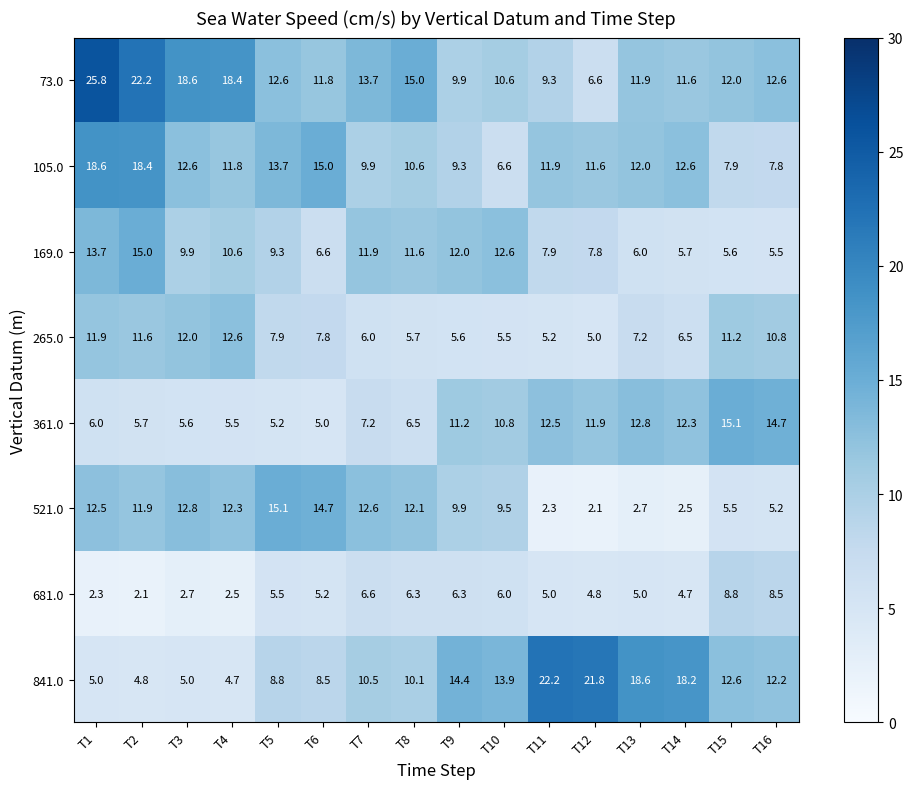

Which series has the largest range (max minus min)?

73.0